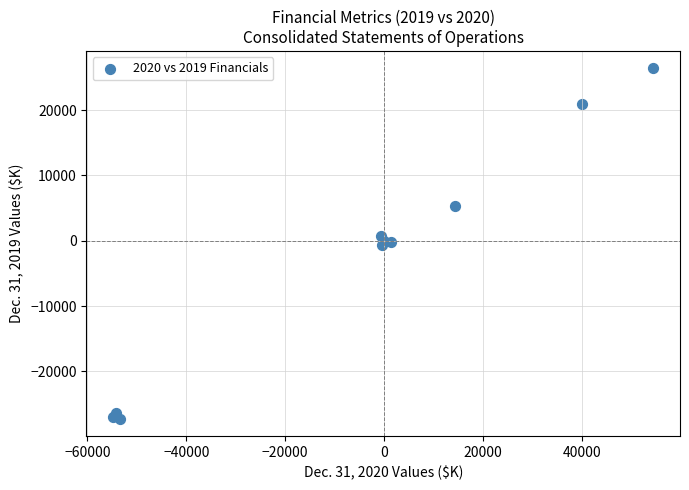

What is the range of X values (max minus min)?

109179